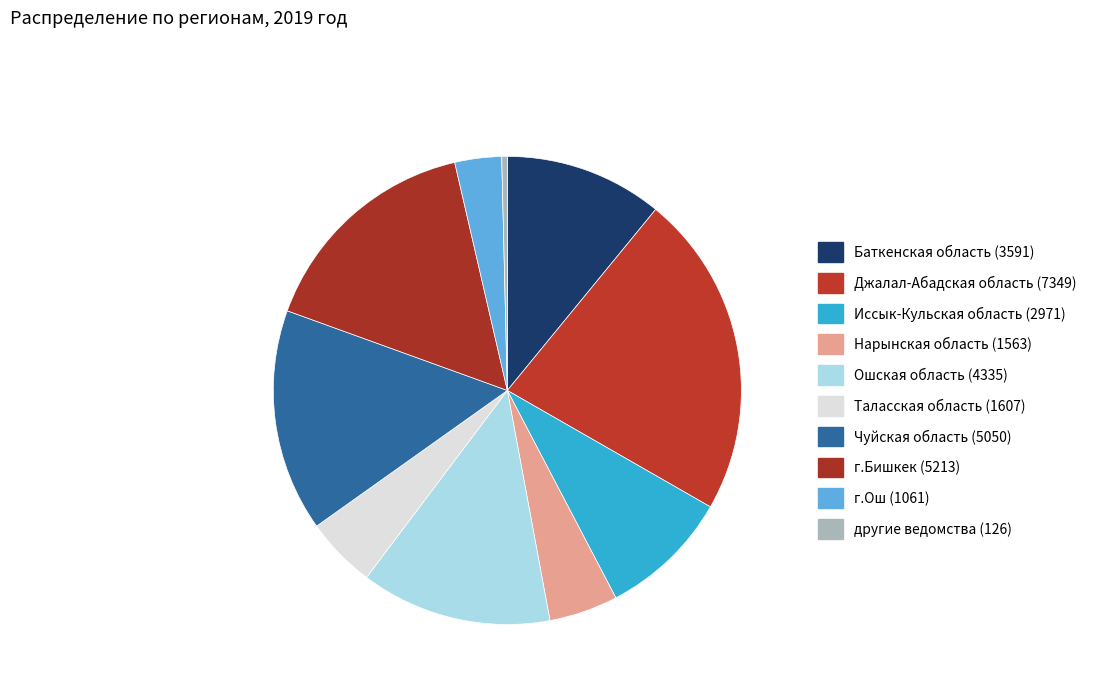

Which category has the smallest portion of the pie?

другие ведомства